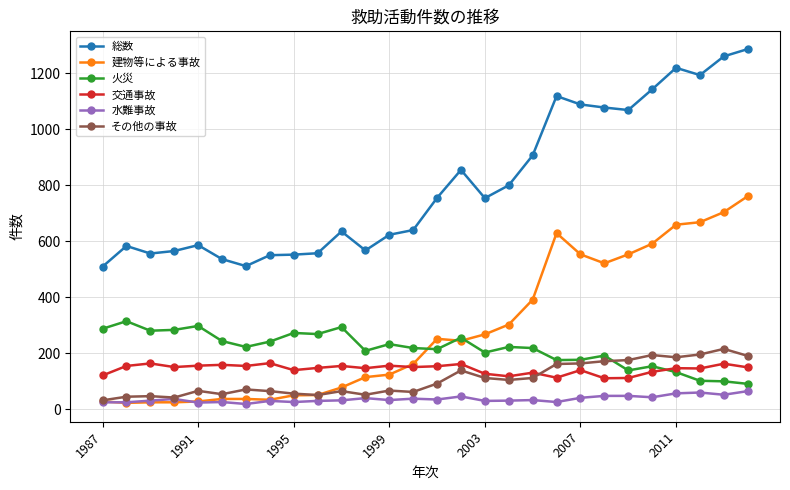

How many distinct data groups are displayed?

6